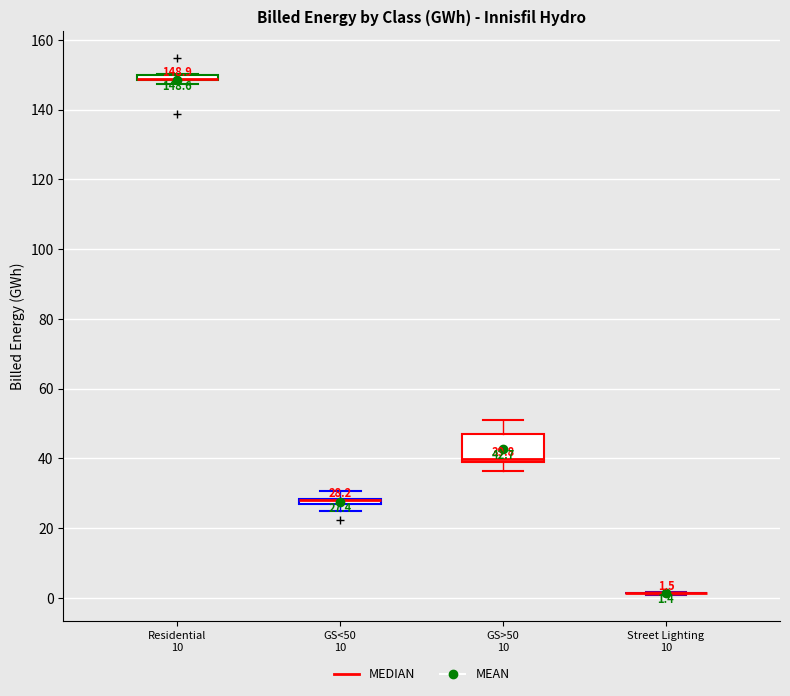

Which box is the tallest, from its lower edge to its upper edge?

GS>50 10